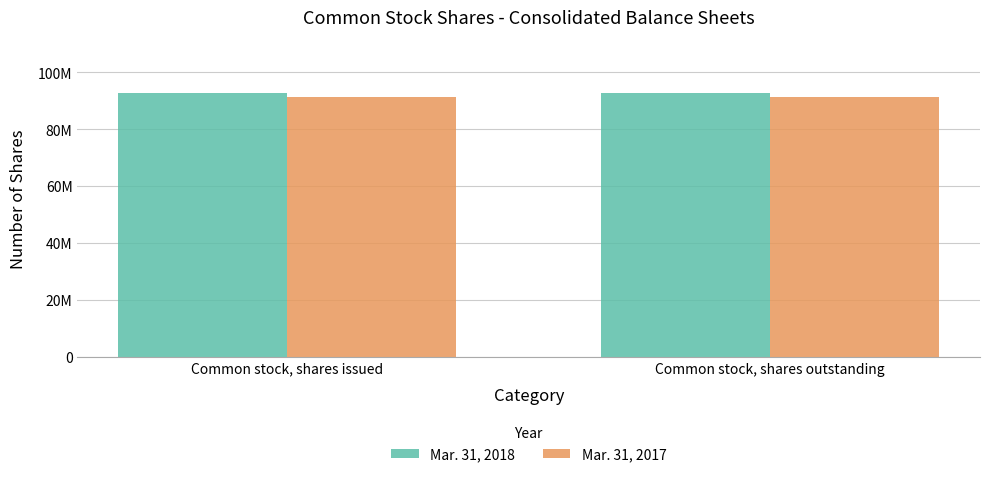

Reading right to left, transcribe all the data shown in this chart.

Mar. 31, 2018: 92847354	92847354
Mar. 31, 2017: 91500091	91500091